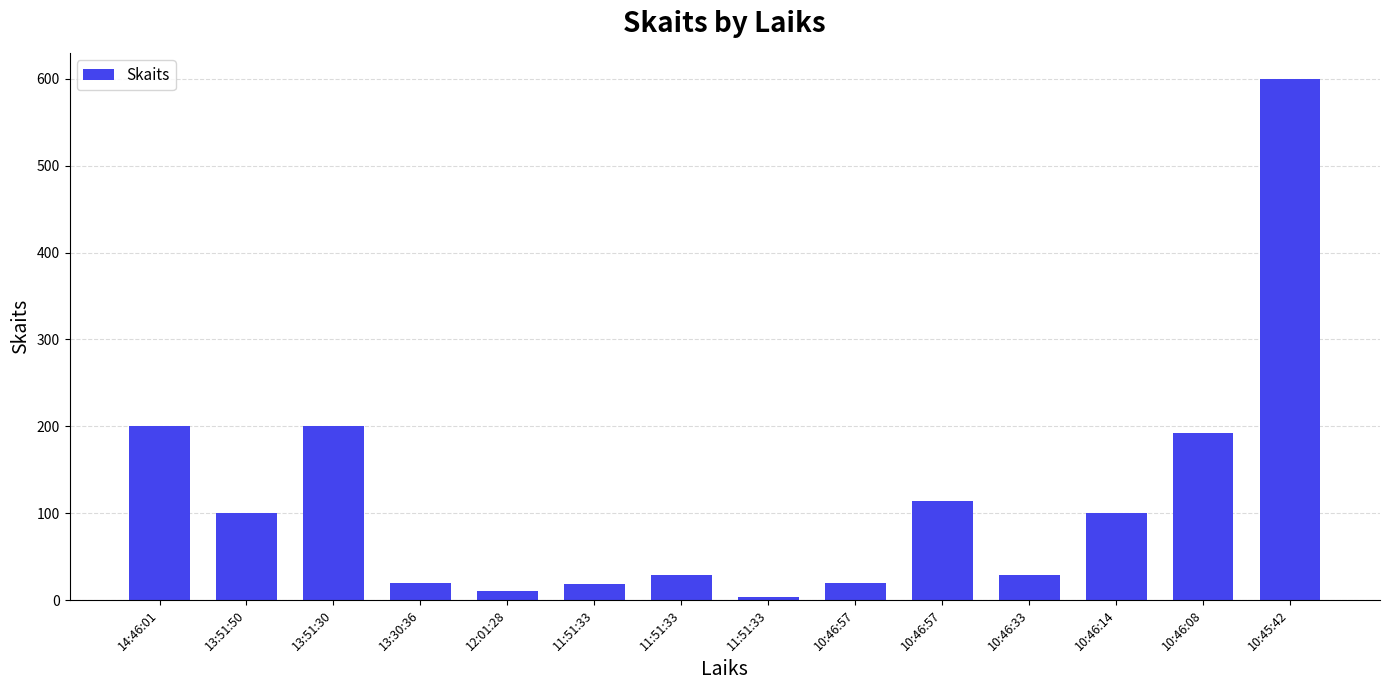

How many bars are there in total?

14